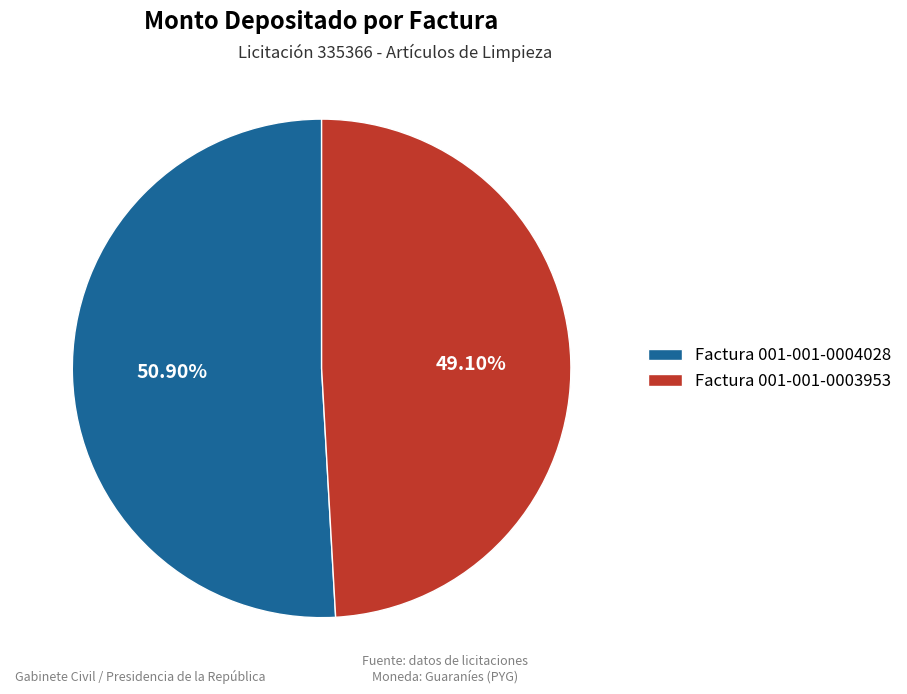

Count the number of slices in the pie.

2